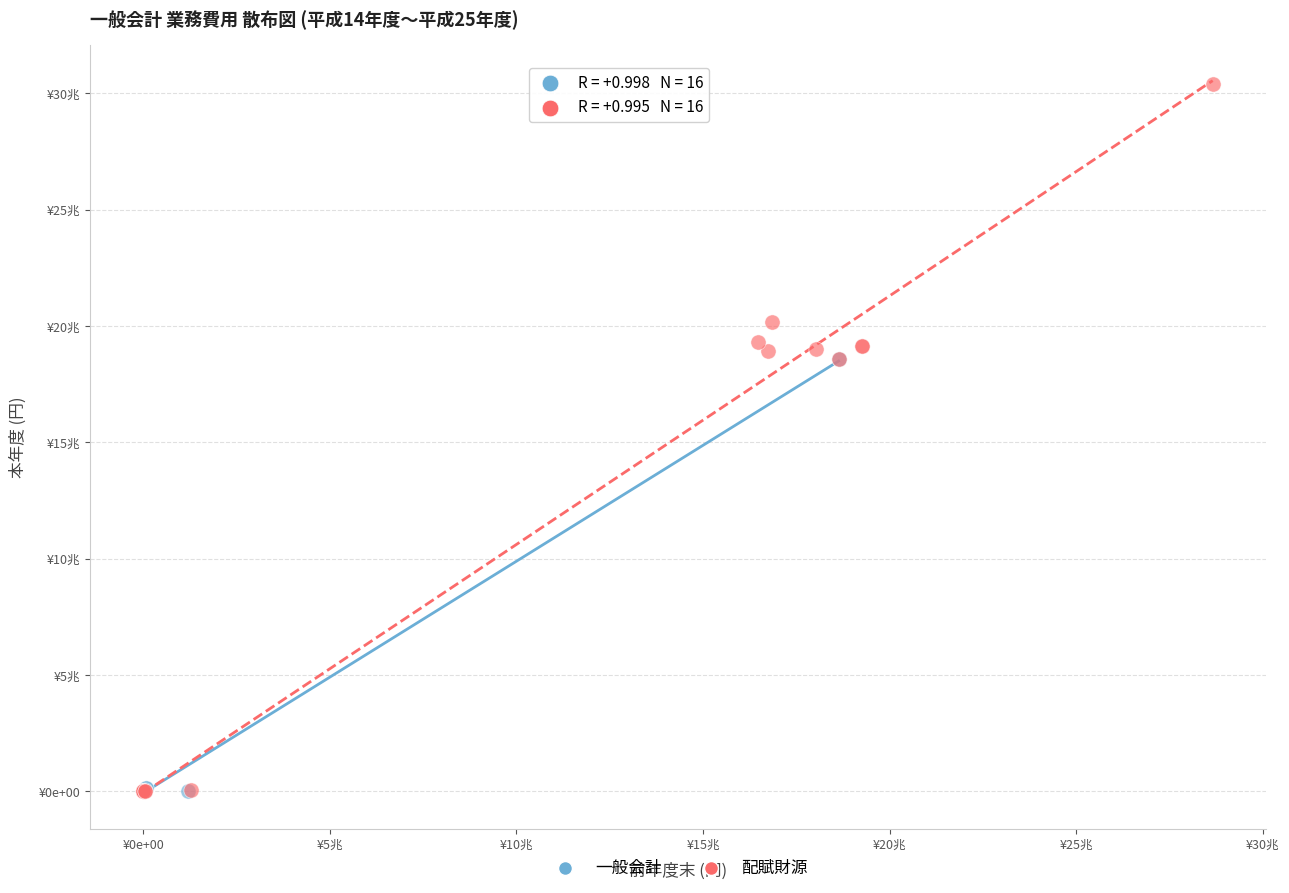

What are all the series names shown in the legend?

一般会計, 配賦財源